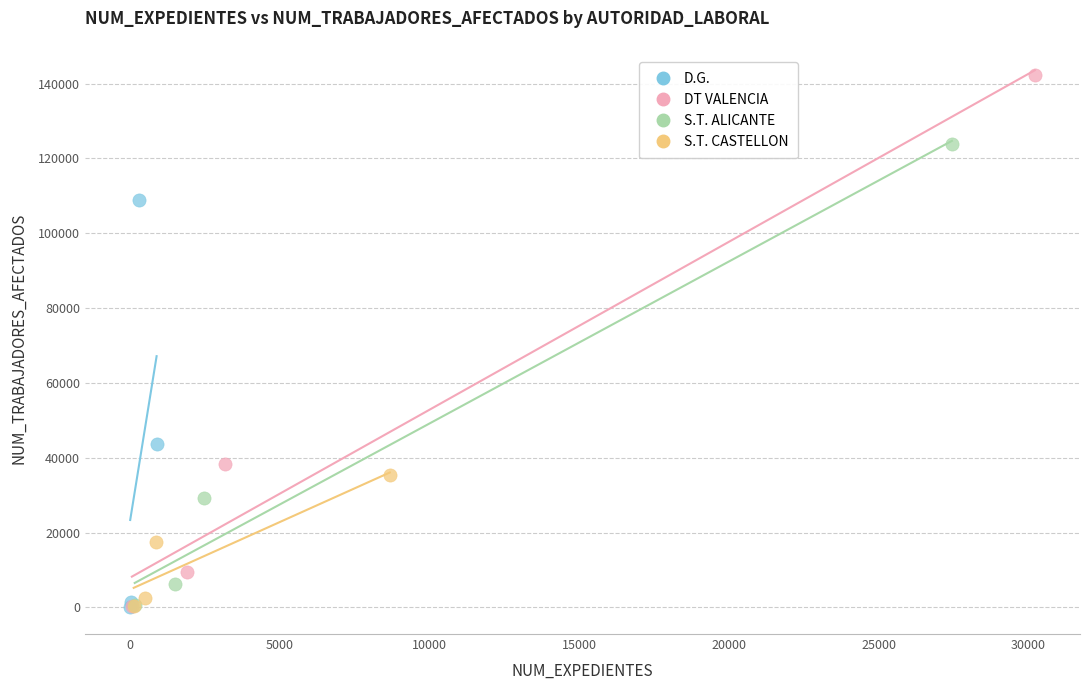

What are all the series names shown in the legend?

D.G., DT VALENCIA, S.T. ALICANTE, S.T. CASTELLON